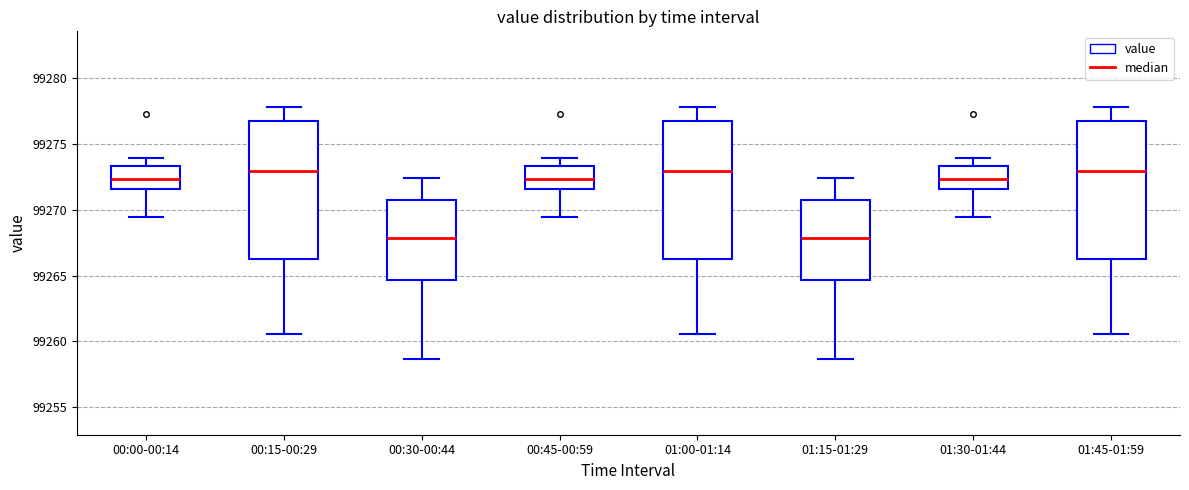

Where is the upper edge of the box for 01:45-01:59 on the y-axis? The values are not printed on the chart, so give them approximately, as read against the axis.

99277.0